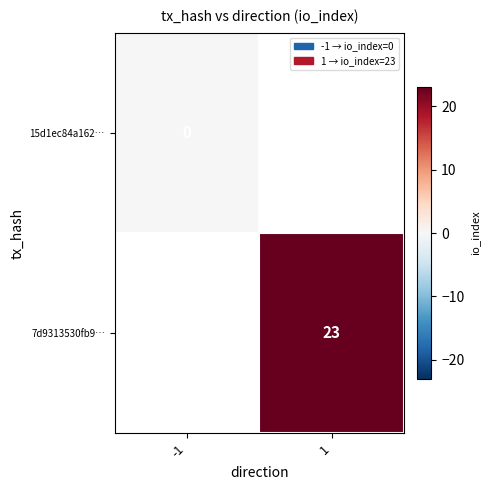

At how many categories does at least one series exceed 18?

1